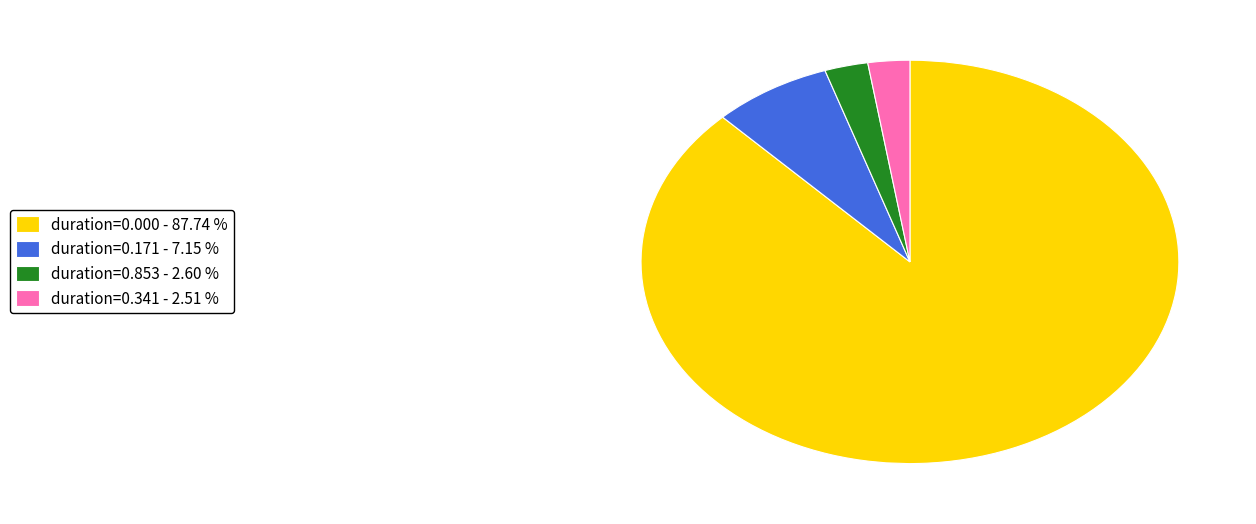

Do duration=0.341 - 2.51 % and duration=0.171 - 7.15 % together represent more than half of the pie?

No